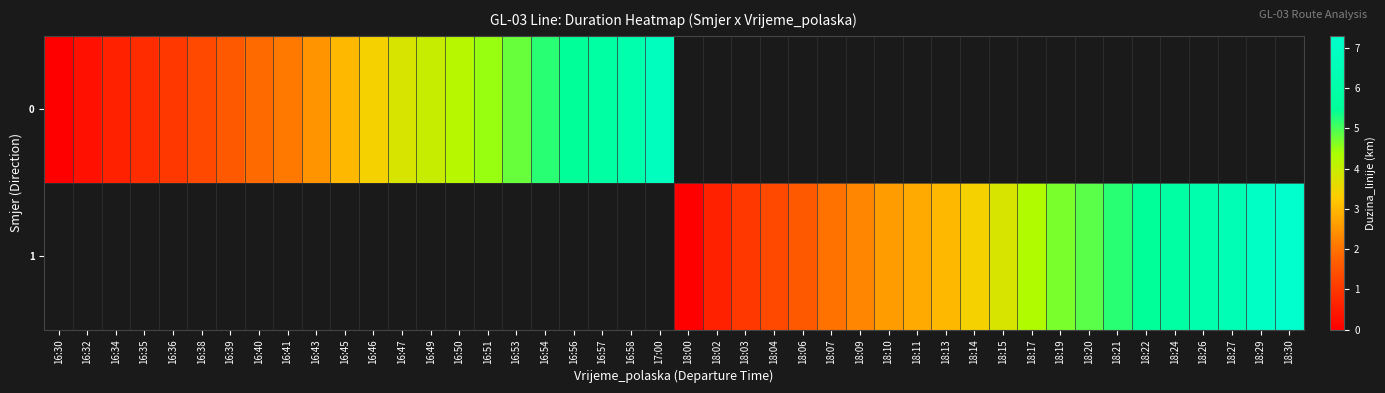

Is it true that 0 equals 2.9 at 16:41?

False